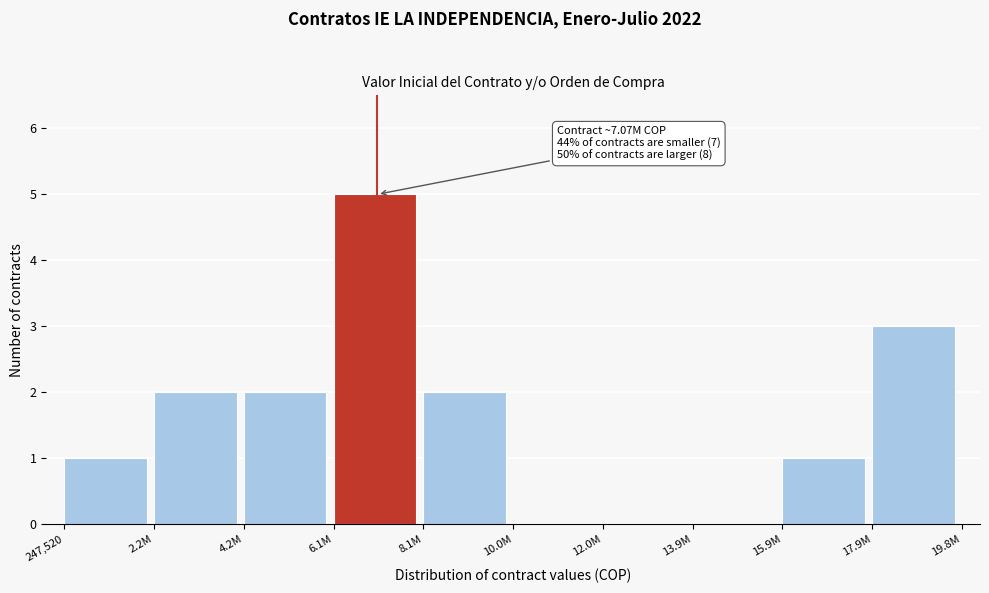

Reading left to right, list all the values displayed in this chart.

247,520=1	2.2M=2	4.2M=2	6.1M=5	8.1M=2	10.0M=0	12.0M=0	13.9M=0	15.9M=1	17.9M=3